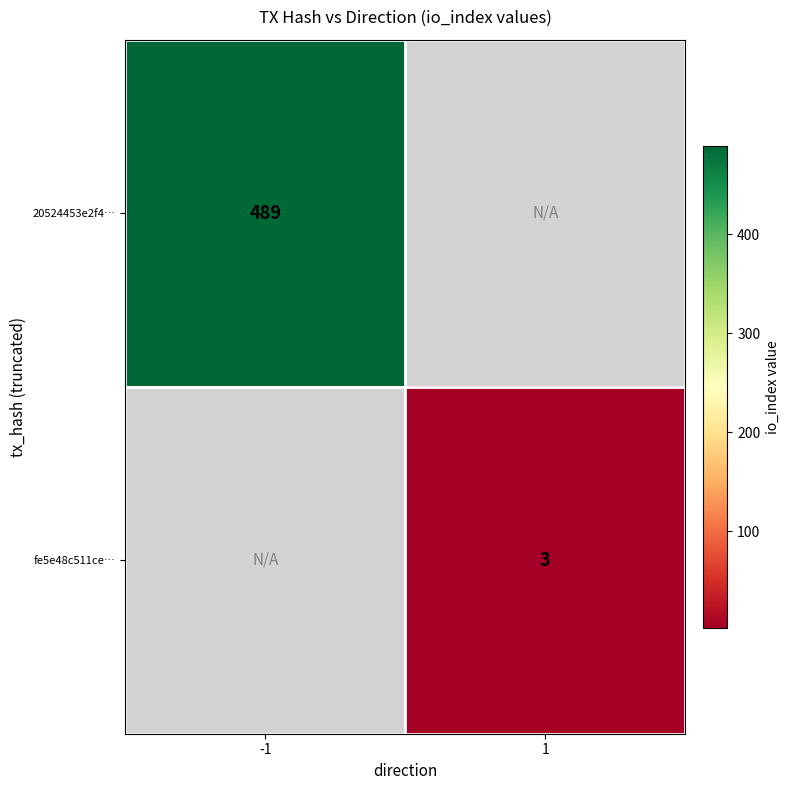

Which label corresponds to the largest value in the chart?

-1